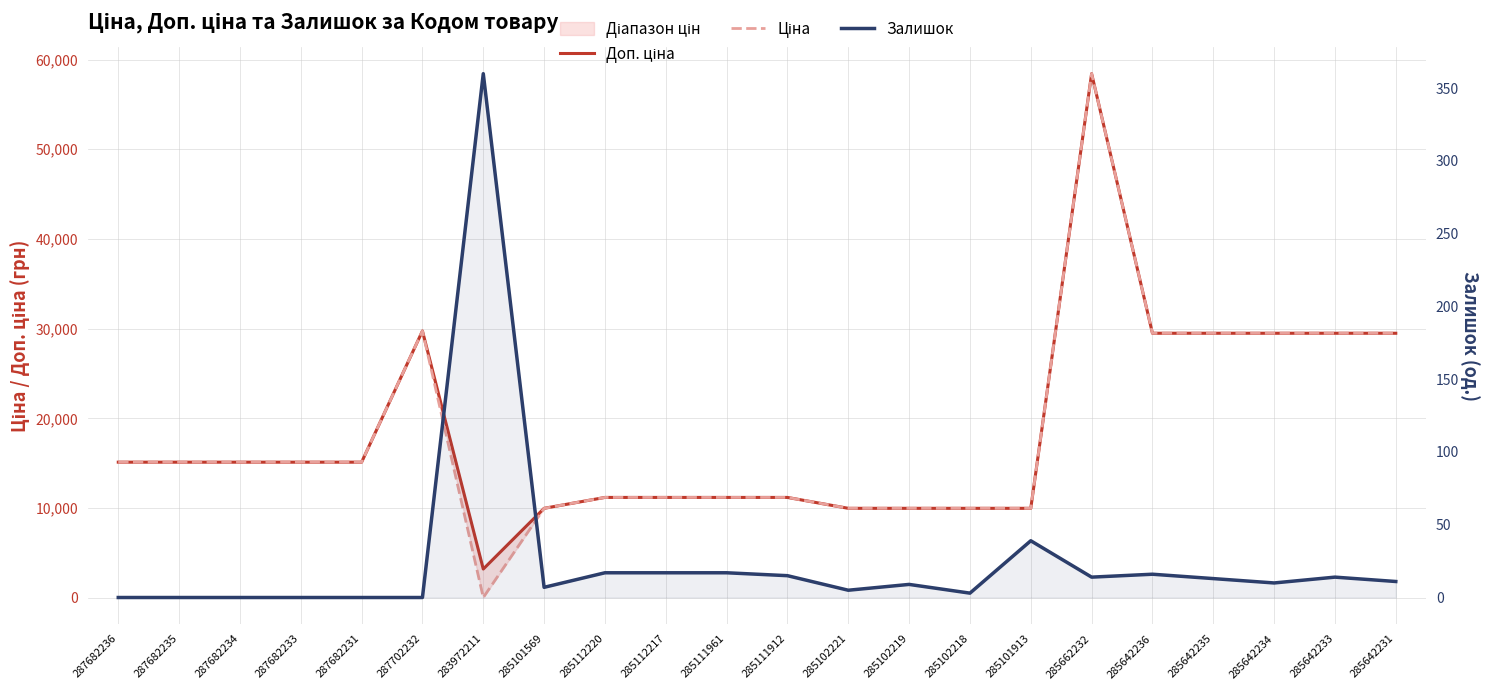

What is the difference between the maximum and minimum values in the Залишок series?

360.0